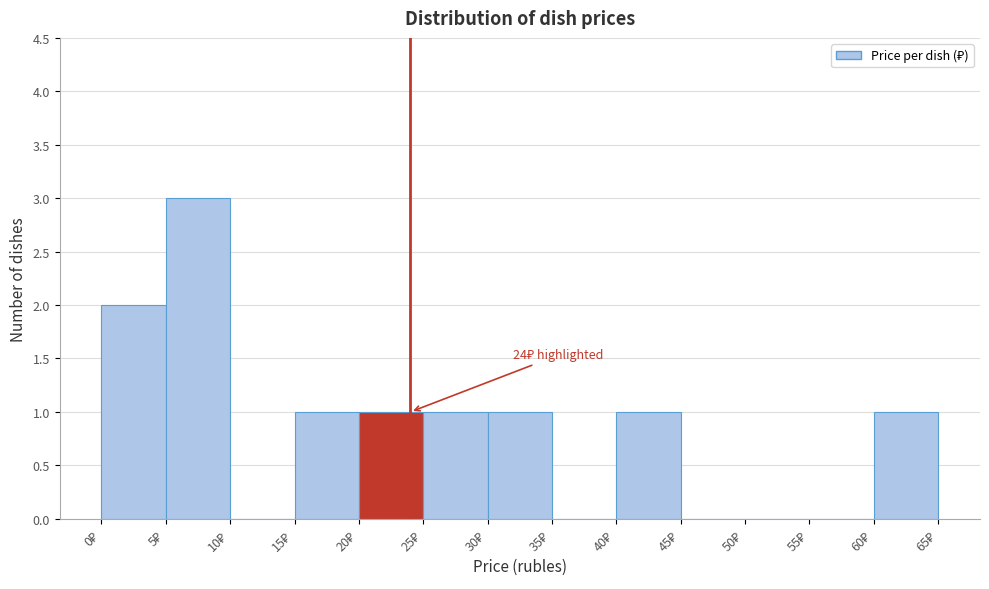

Which range on the x-axis has the tallest bar?

5 to 10